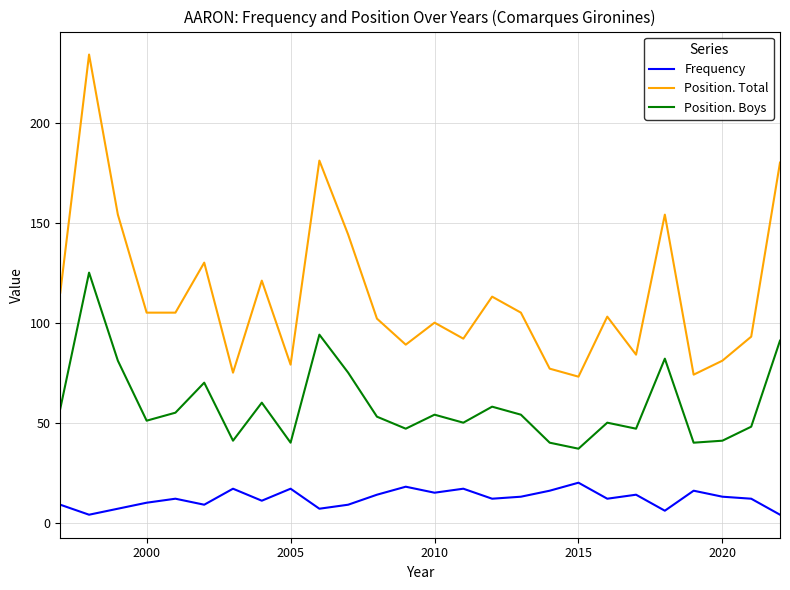

What is the lowest value of the Position. Boys series?

37